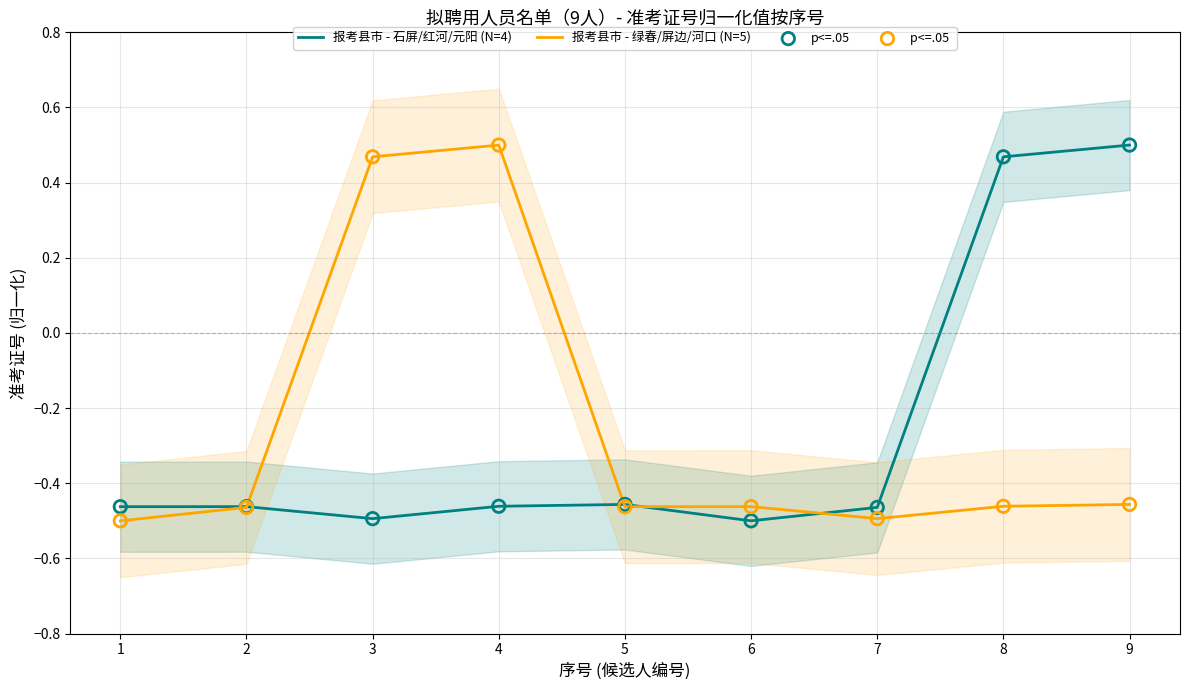

What is the total value across all series at 4?

0.1